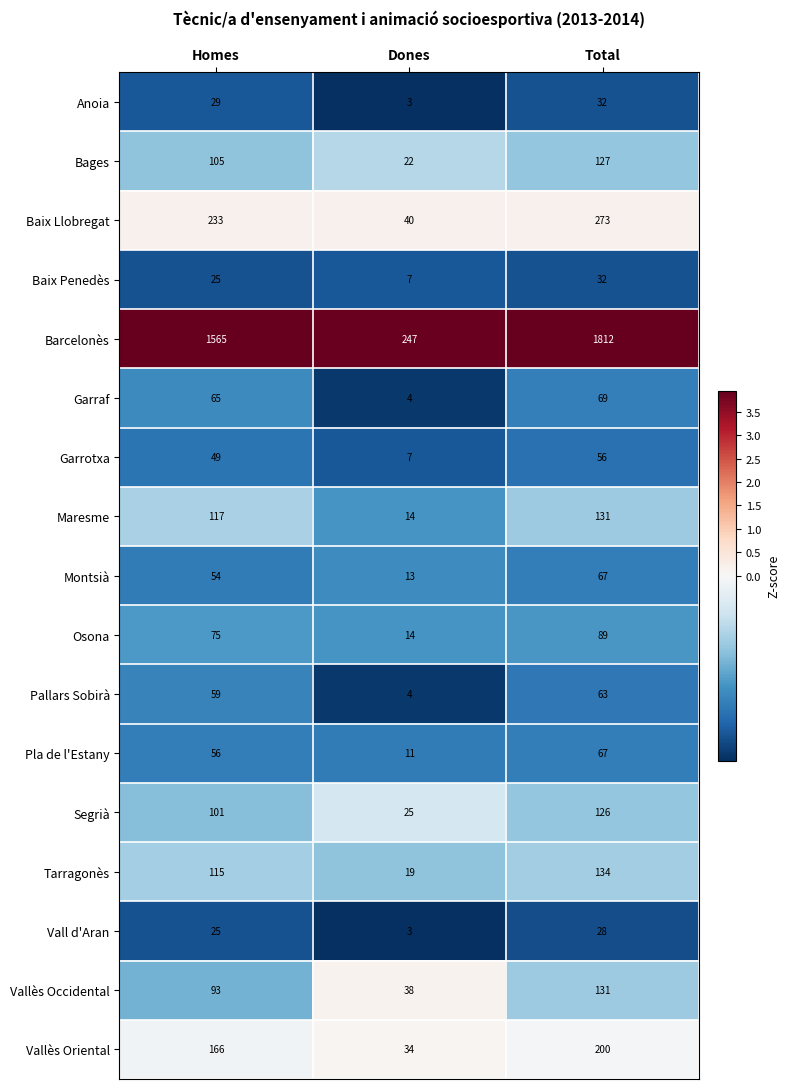

What is the greatest value displayed?

1812